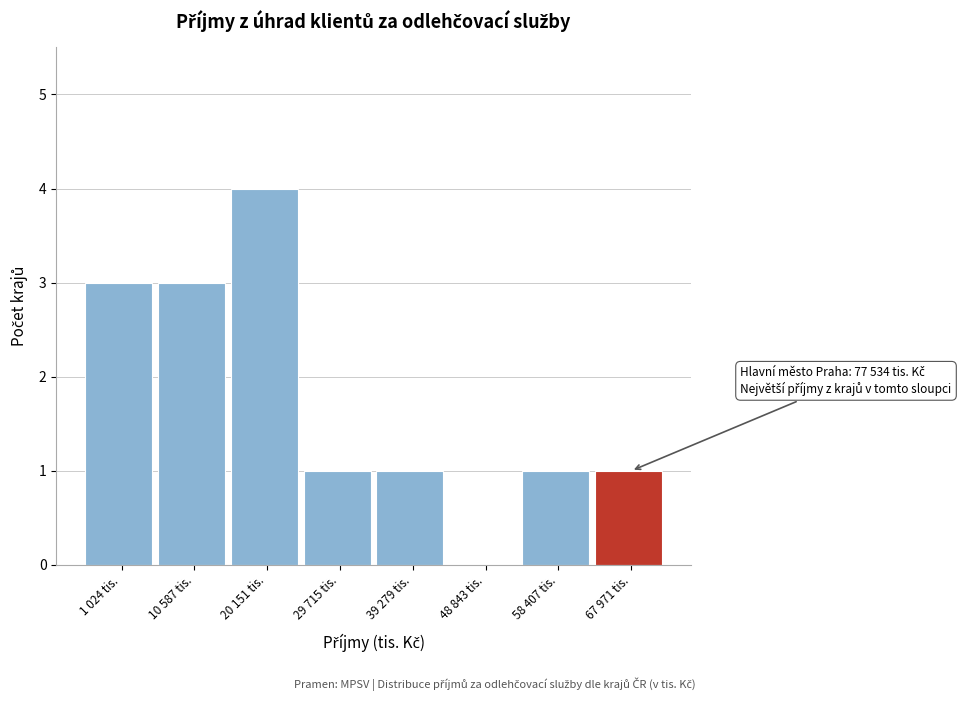

Reading left to right, transcribe all the data shown in this chart.

1 024 tis.=3	10 587 tis.=3	20 151 tis.=4	29 715 tis.=1	39 279 tis.=1	48 843 tis.=0	58 407 tis.=1	67 971 tis.=1